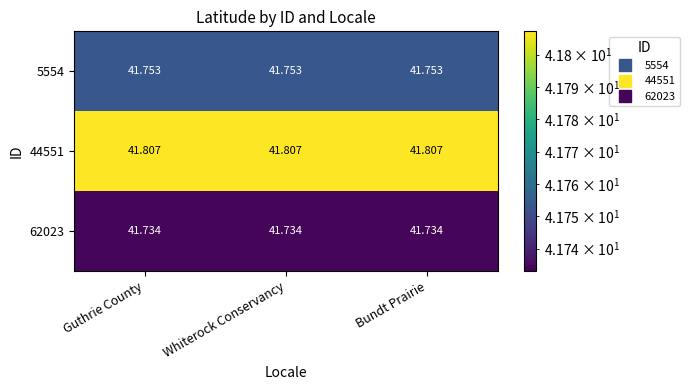

What is the spread (max minus min) of values at Bundt Prairie?

0.1